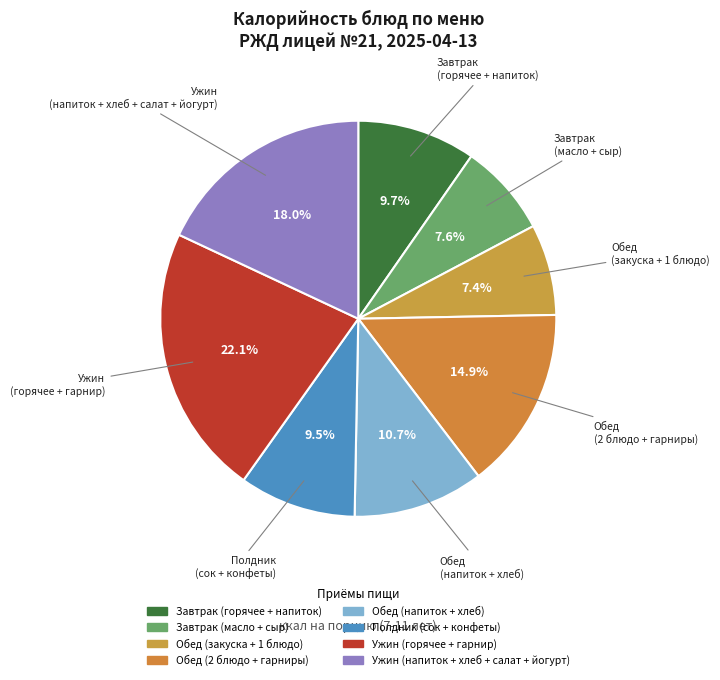

How many slices are in this pie chart?

8